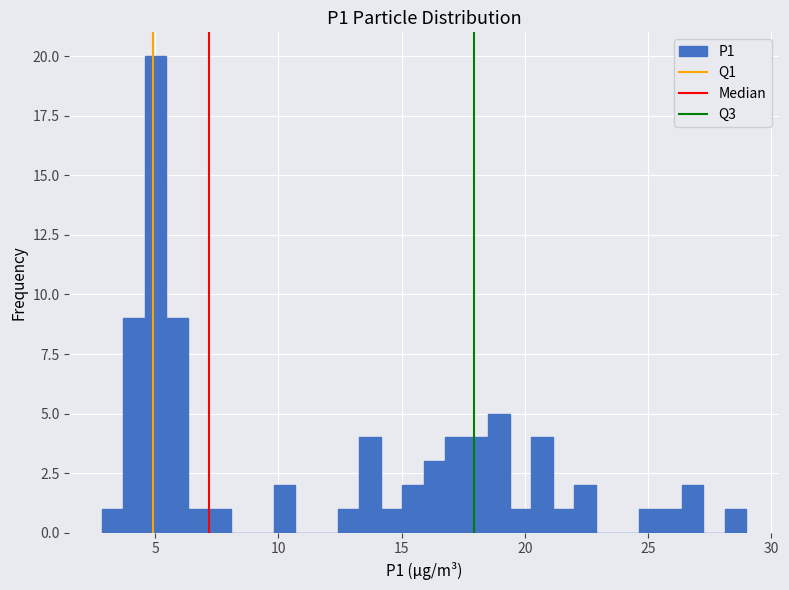

Read against the x-axis, roughly where is the centre of the tallest bar?

5.0